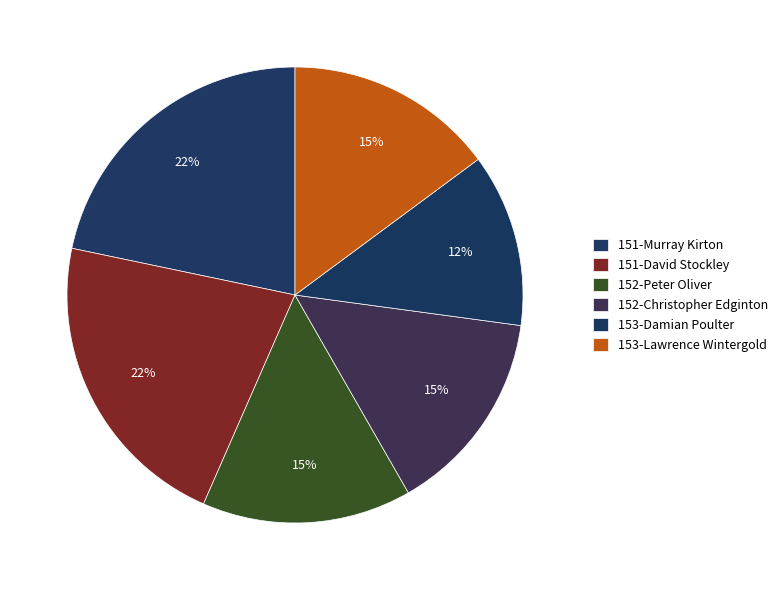

Is it true that 152-Peter Oliver is 8% of the pie?

False